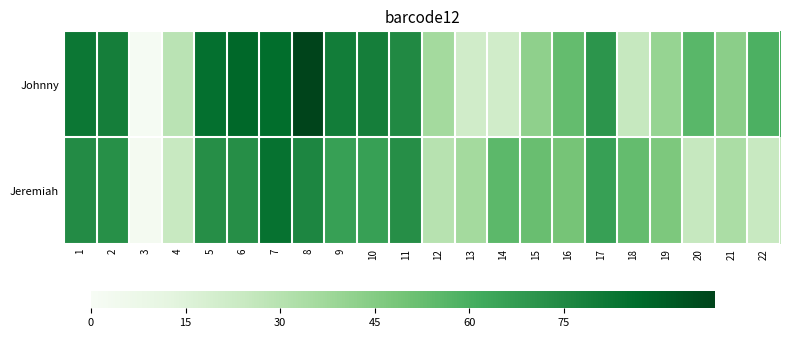

What is the maximum value shown in the chart?

99